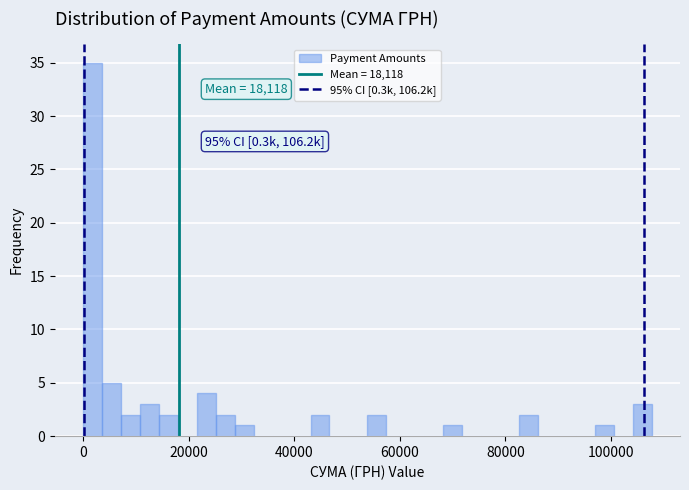

Read against the x-axis, roughly where is the centre of the tallest bar?

2000